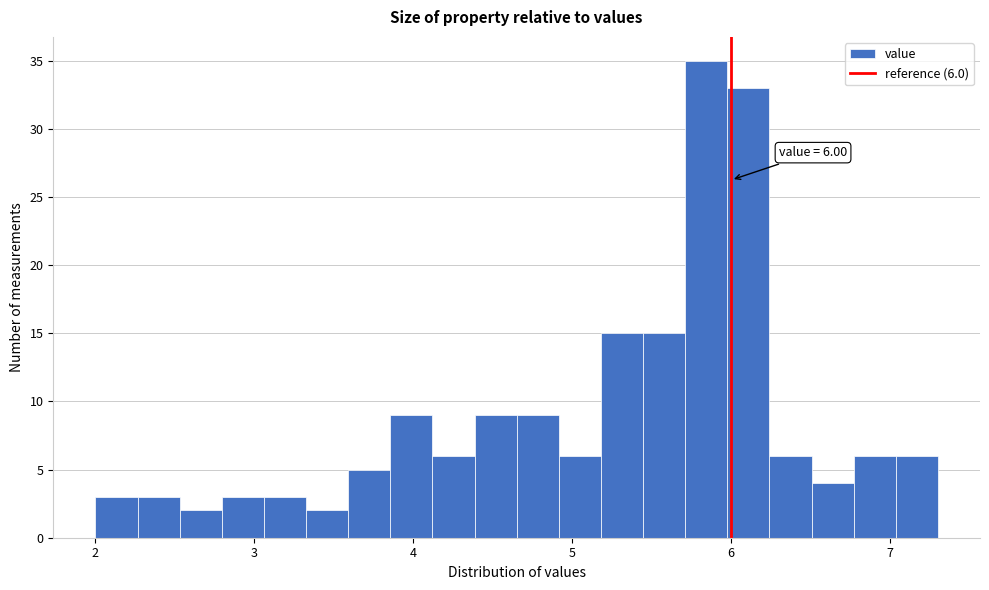

Read against the x-axis, roughly where is the centre of the tallest bar?

5.8